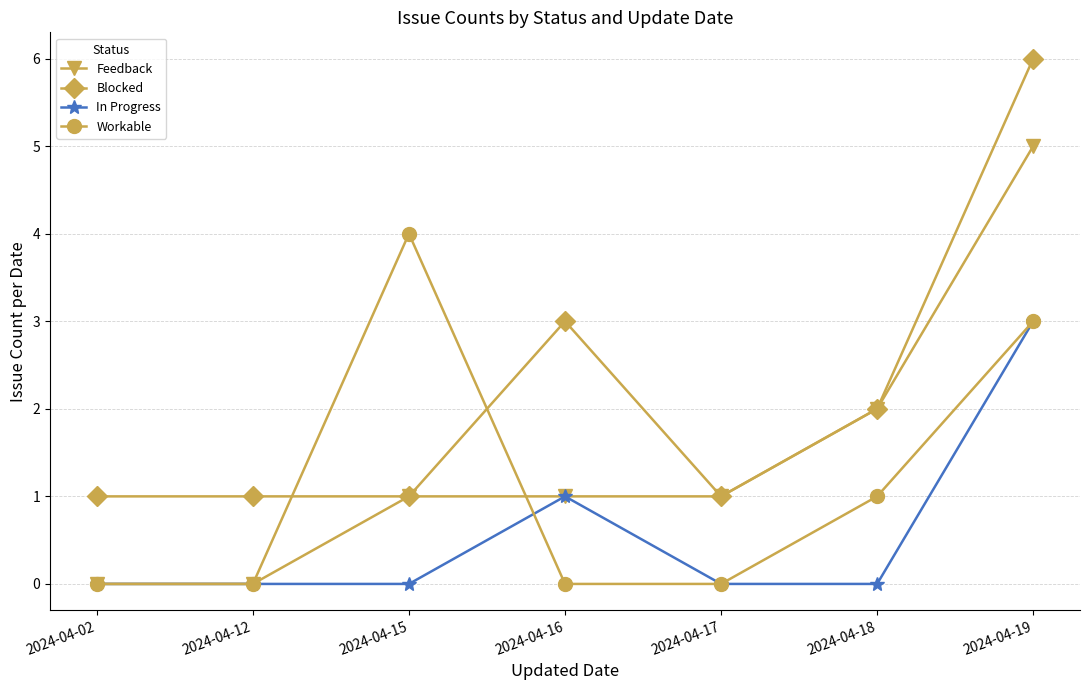

What is the difference between the maximum and minimum values in the In Progress series?

3